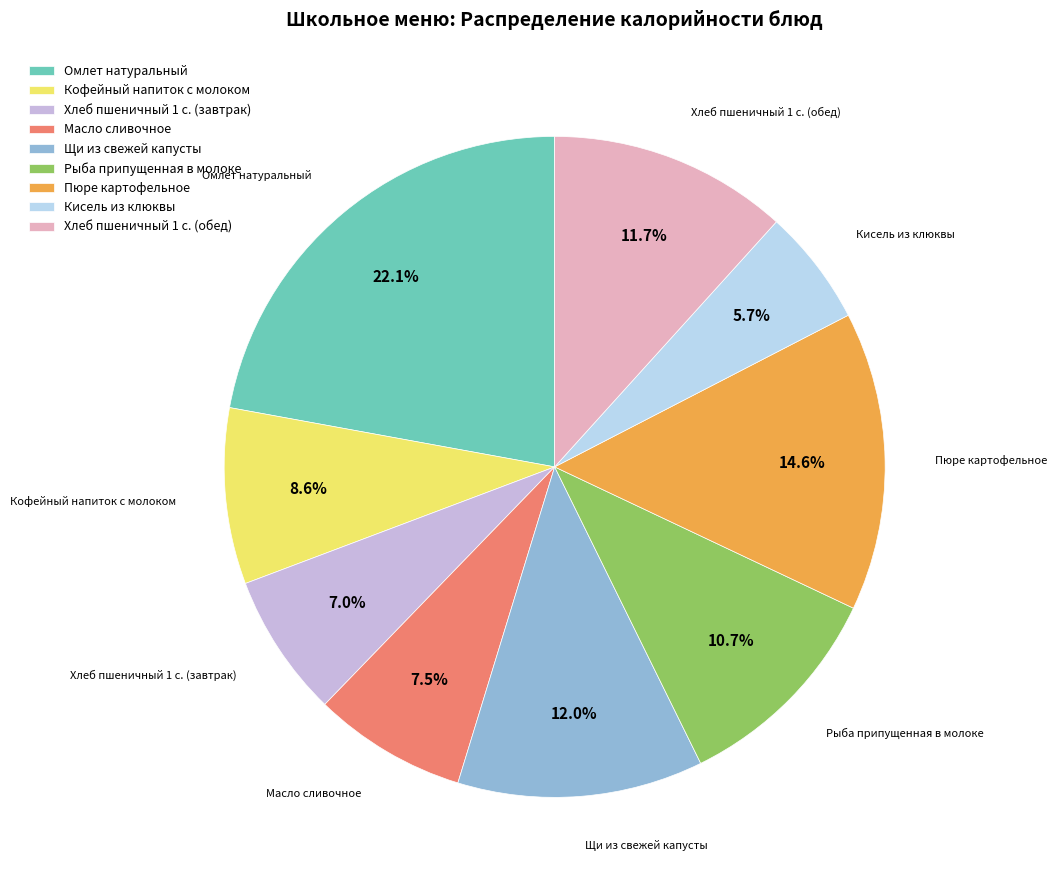

The Омлет натуральный slice represents 16% of the pie. True or false?

False